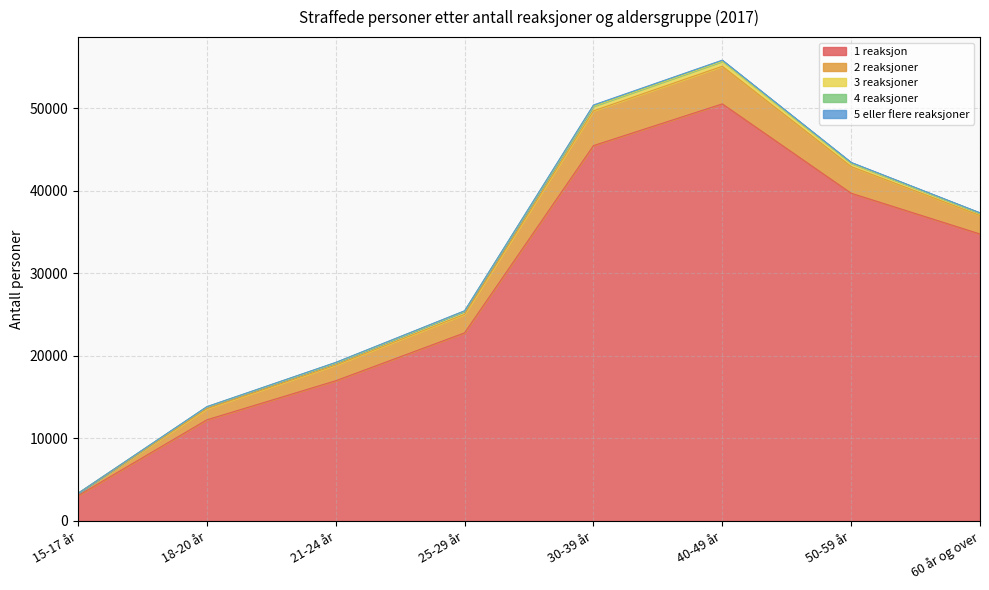

Reading left to right, what are all the values shown in this chart?

1 reaksjon: 15-17 år=3068	18-20 år=12257	21-24 år=16991	25-29 år=22796	30-39 år=45482	40-49 år=50538	50-59 år=39712	60 år og over=34773
2 reaksjoner: 15-17 år=244	18-20 år=1355	21-24 år=1899	25-29 år=2245	30-39 år=4210	40-49 år=4556	50-59 år=3231	60 år og over=2236
3 reaksjoner: 15-17 år=34	18-20 år=194	21-24 år=254	25-29 år=353	30-39 år=557	40-49 år=594	50-59 år=395	60 år og over=261
4 reaksjoner: 15-17 år=7	18-20 år=35	21-24 år=54	25-29 år=55	30-39 år=105	40-49 år=111	50-59 år=73	60 år og over=48
5 eller flere reaksjoner: 15-17 år=0	18-20 år=13	21-24 år=19	25-29 år=19	30-39 år=49	40-49 år=39	50-59 år=35	60 år og over=21